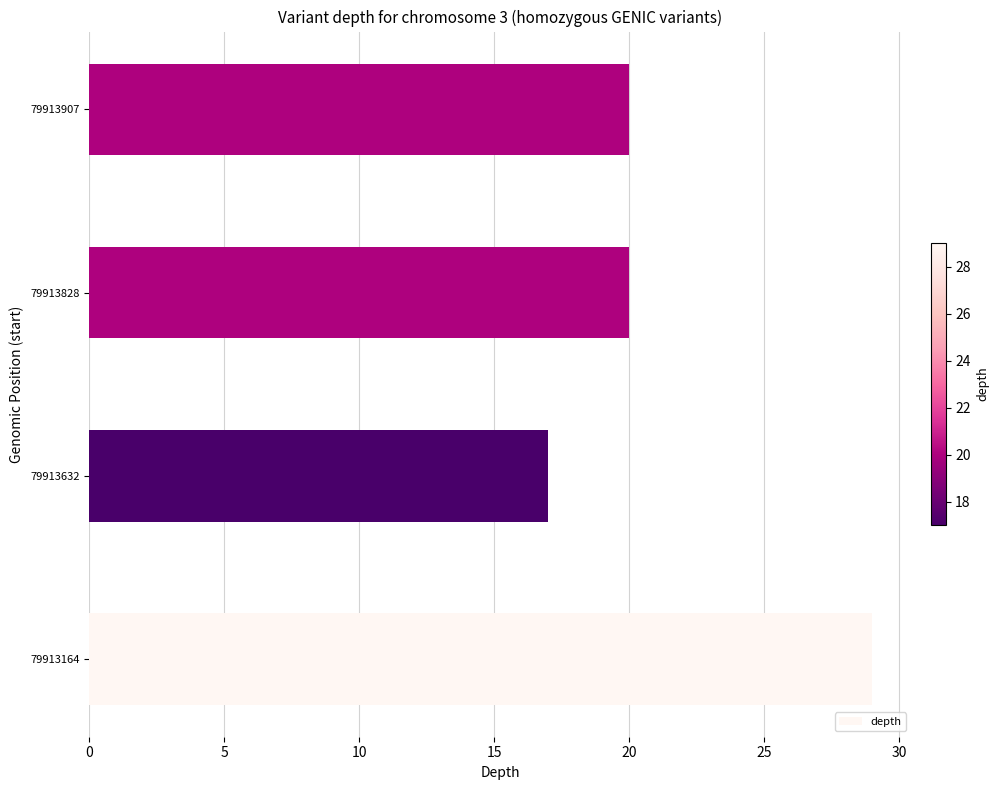

What is the average value?

22